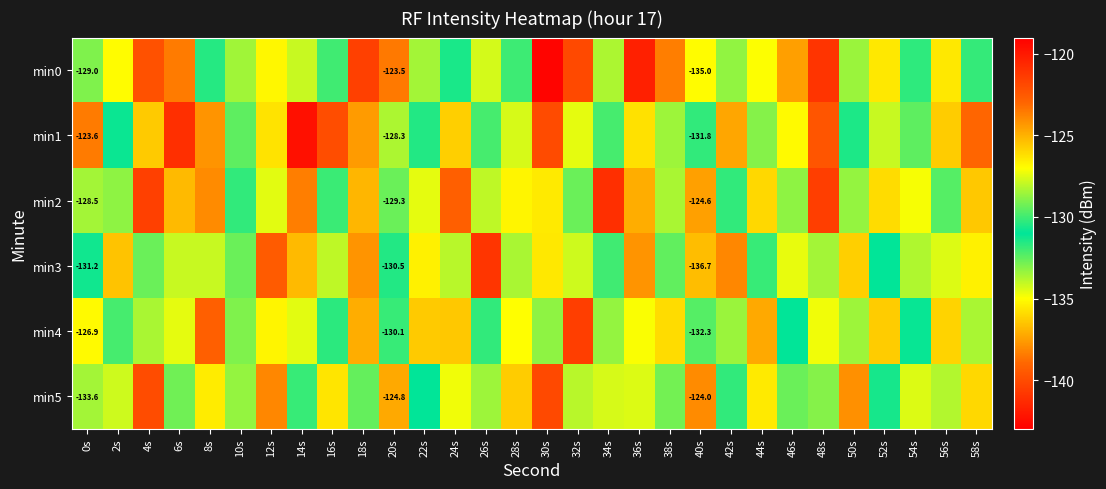

List the series in order of their peak value, lowest first.

min5, min4, min3, min2, min0, min1